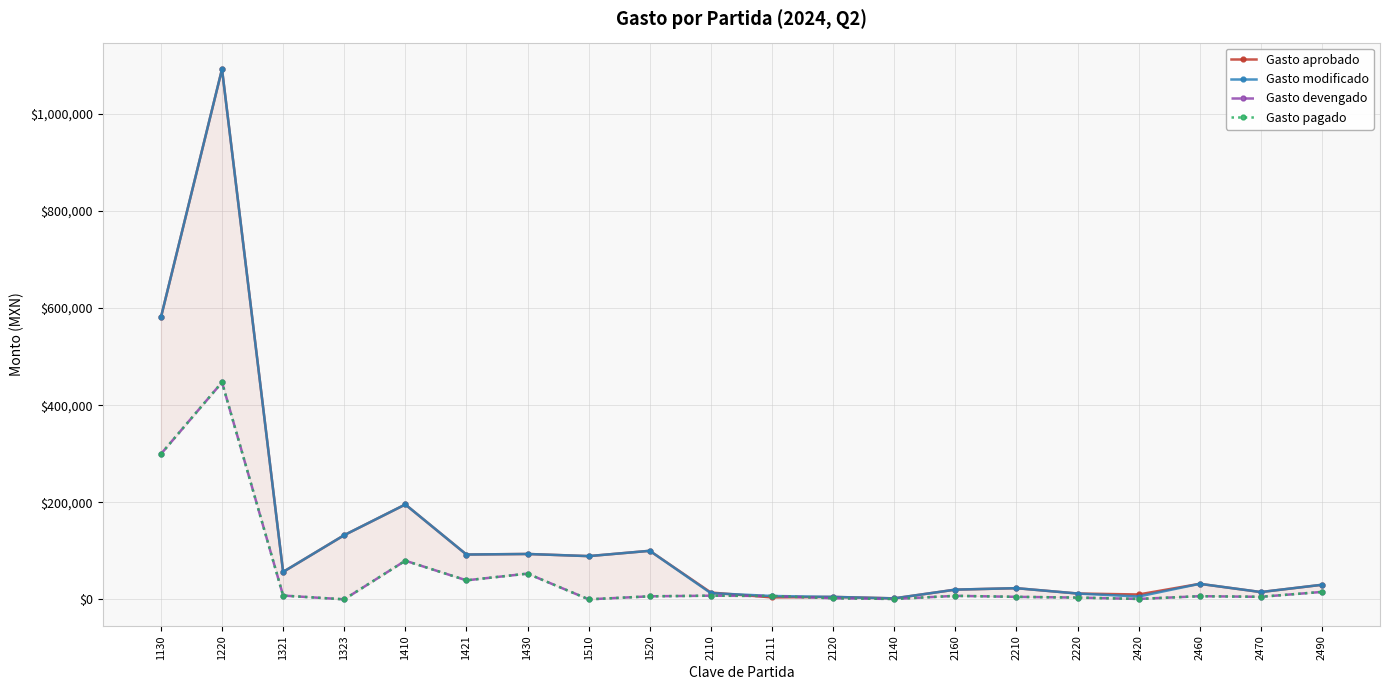

Reading left to right, list all the values displayed in this chart.

Gasto aprobado: 1130=580721.0	1220=1092465.0	1321=56501.0	1323=132266.0	1410=195480.0	1421=92335.0	1430=93480.0	1510=89057.0	1520=100000.0	2110=14000.0	2111=4000.0	2120=5000.0	2140=2000.0	2160=20000.0	2210=23000.0	2220=12000.0	2420=10000.0	2460=32000.0	2470=15000.0	2490=30000.0
Gasto modificado: 1130=580721.0	1220=1092465.0	1321=56501.0	1323=132266.0	1410=195480.0	1421=92335.0	1430=93480.0	1510=89057.0	1520=100000.0	2110=12741.0	2111=6897.6	2120=5000.0	2140=2000.0	2160=20000.0	2210=23000.0	2220=12000.0	2420=5793.1	2460=32000.0	2470=15000.0	2490=30000.0
Gasto devengado: 1130=299316.4	1220=447193.5	1321=7752.4	1323=0.0	1410=79590.5	1421=39156.2	1430=52974.2	1510=0.0	1520=6225.5	2110=7511.1	2111=6897.6	2120=2242.3	2140=797.0	2160=7204.0	2210=5143.8	2220=3600.0	2420=821.0	2460=6478.7	2470=5218.0	2490=15289.3
Gasto pagado: 1130=299316.4	1220=447193.5	1321=7752.4	1323=0.0	1410=79590.5	1421=39156.2	1430=52974.2	1510=0.0	1520=6225.5	2110=7511.1	2111=6897.6	2120=2242.3	2140=797.0	2160=7204.0	2210=5143.8	2220=3600.0	2420=821.0	2460=6478.7	2470=5218.0	2490=15289.3